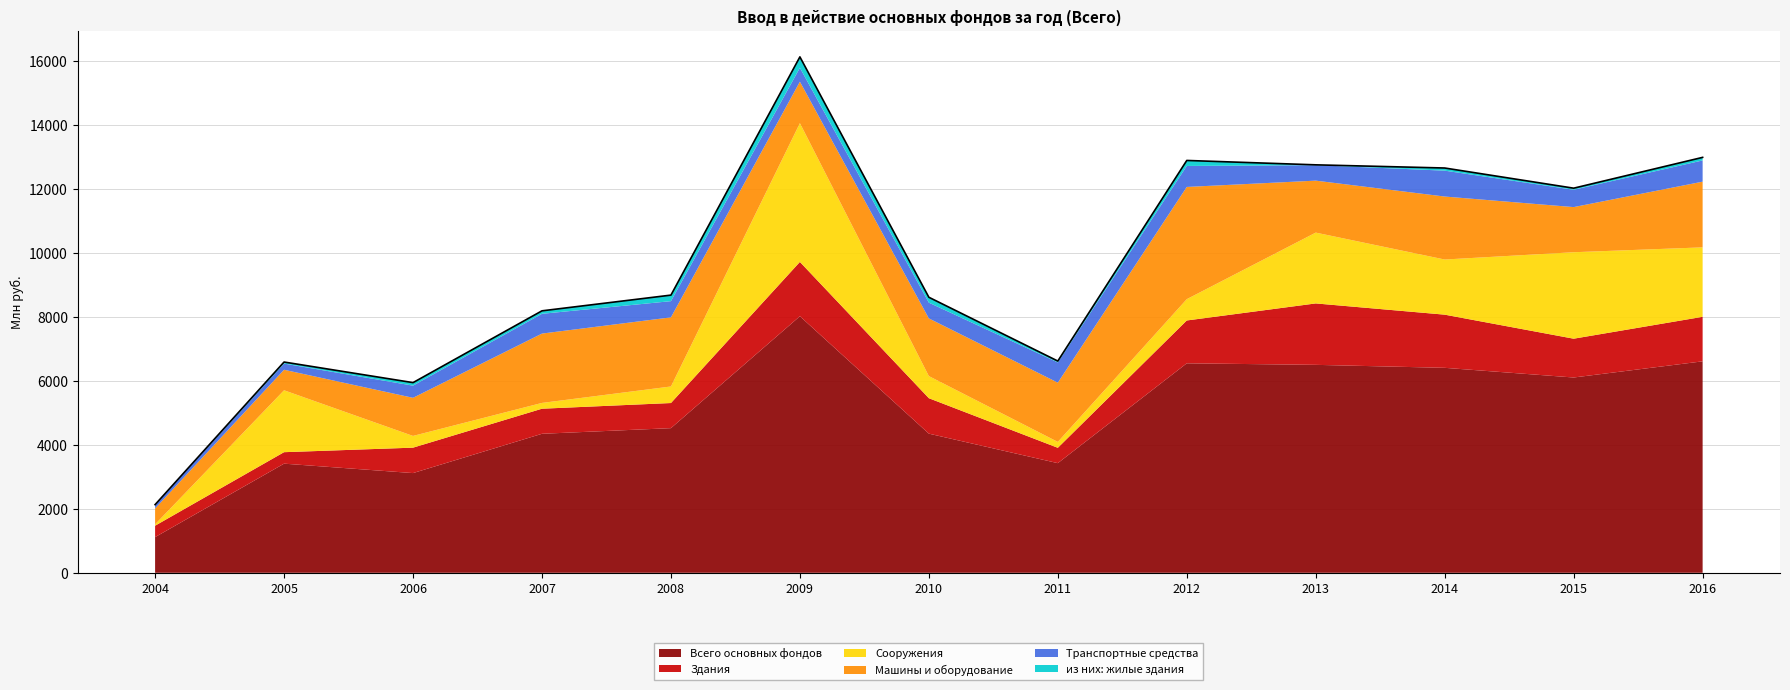

At which label is Всего основных фондов closest to 4572?

2008